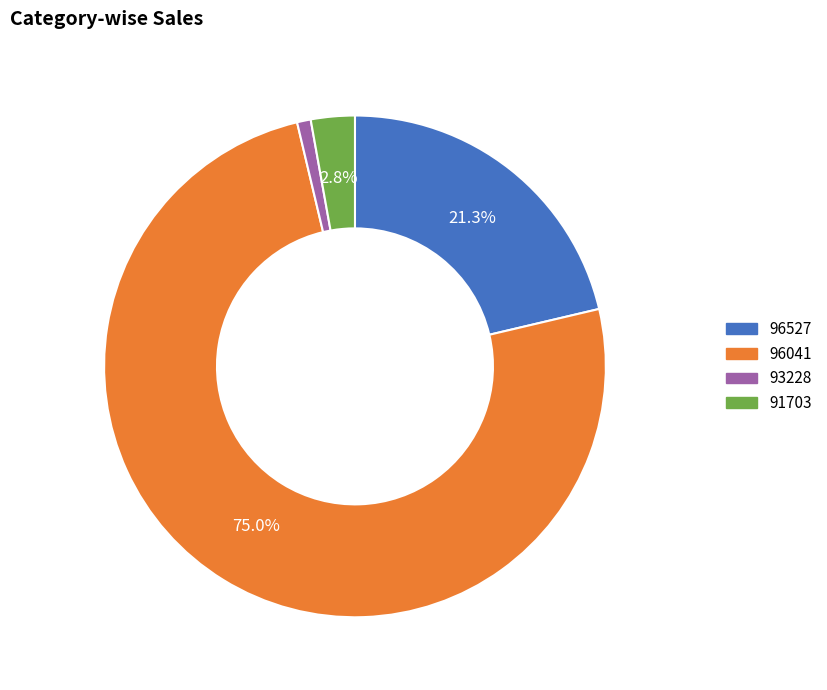

To the nearest percent, what is the difference between the largest and smallest slice percentages?

74%